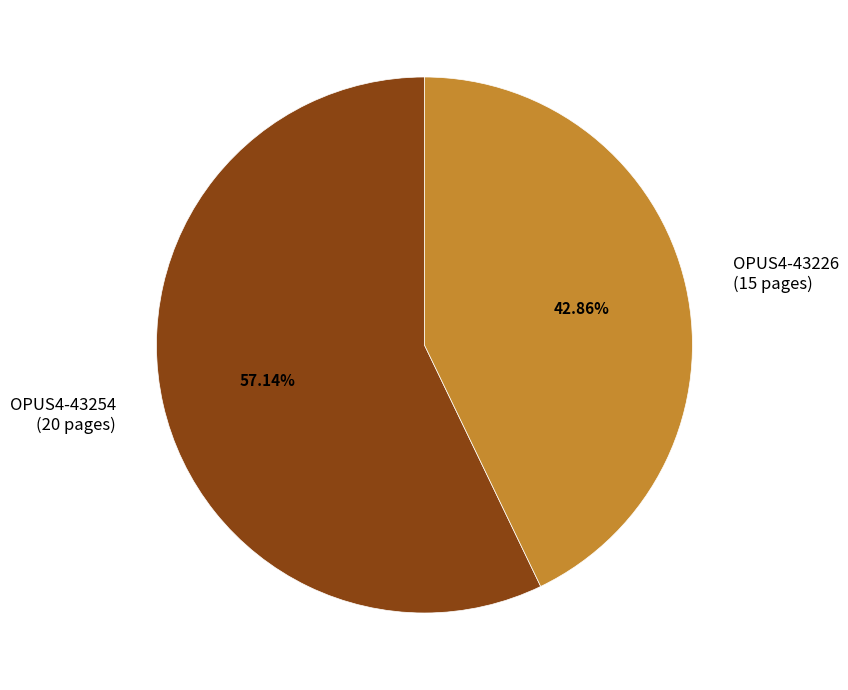

How much of the chart is everything except OPUS4-43254?

42.9%